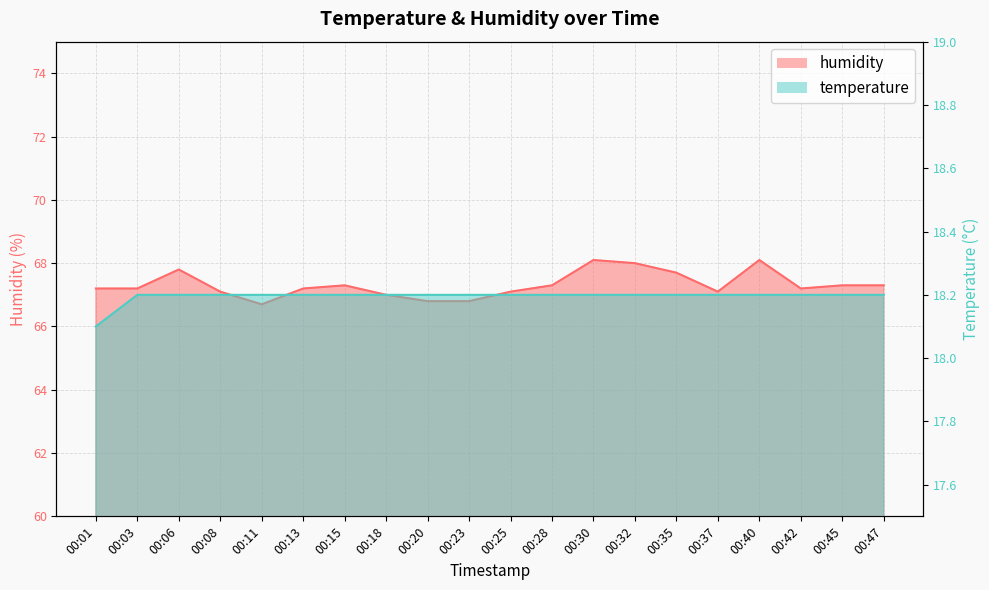

How many temperature values are between 18 and 19?

20